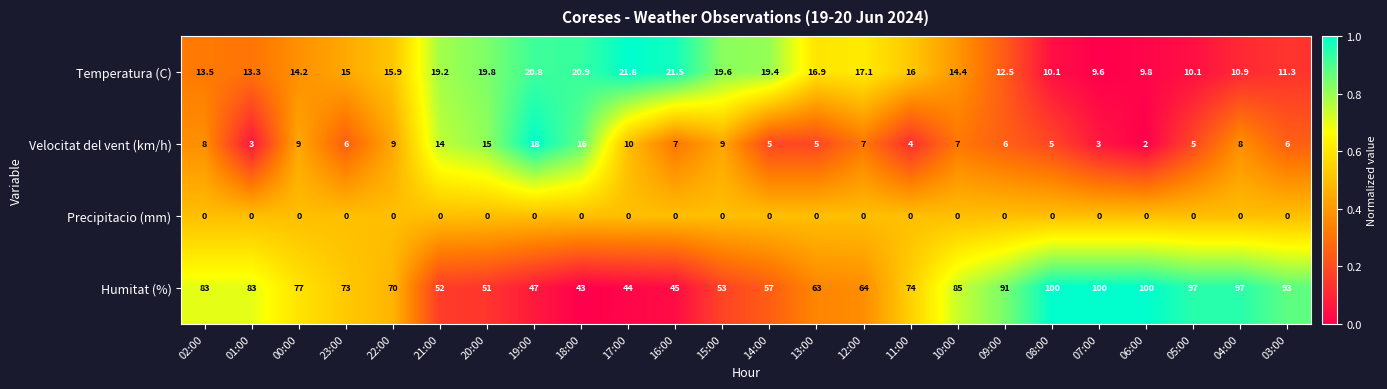

How many series are shown in this chart?

4